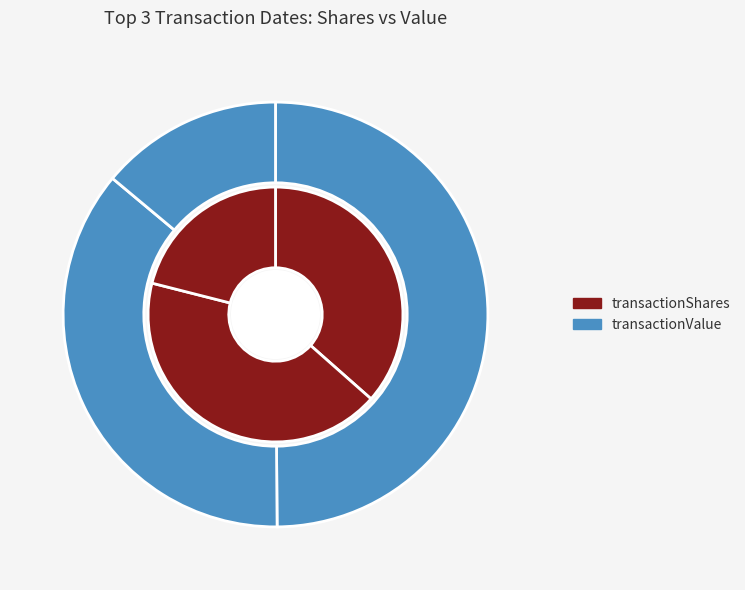

Combined, do 2019-08-06 and 2020-08-05 account for over 50%?

Yes